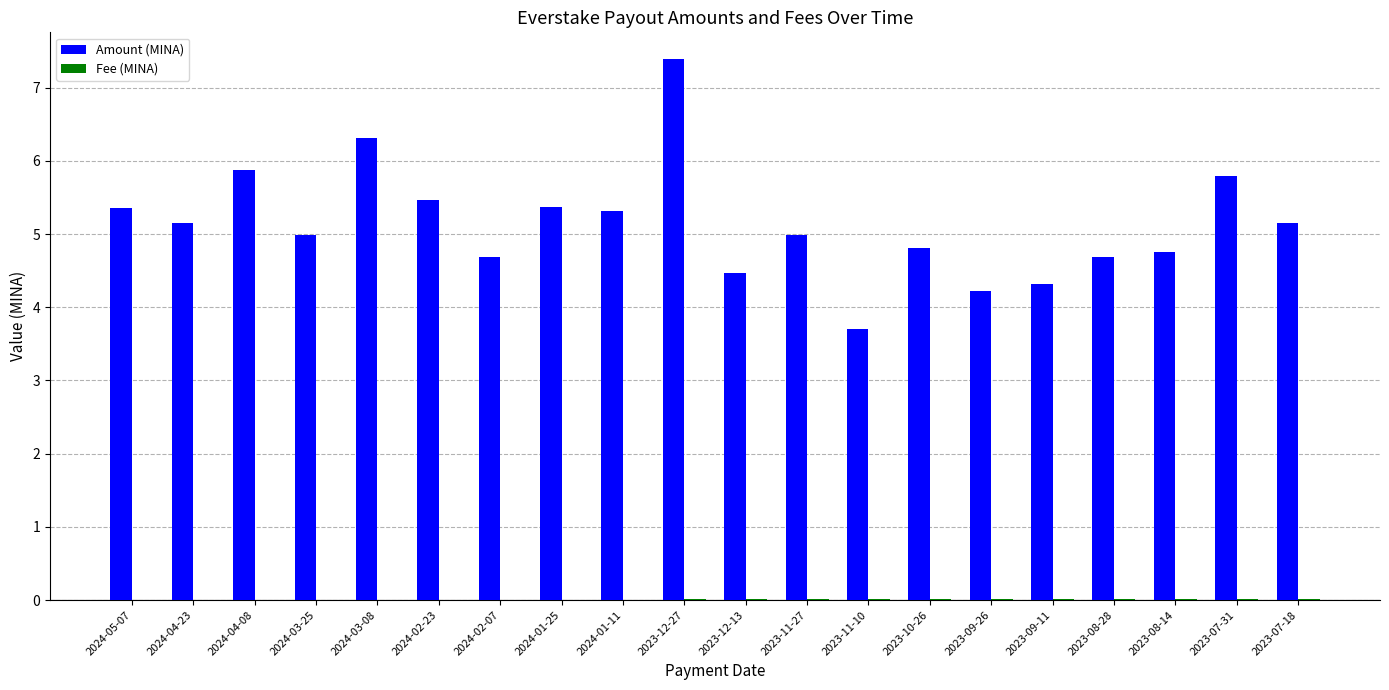

What is the maximum value for Amount (MINA)?

7.4